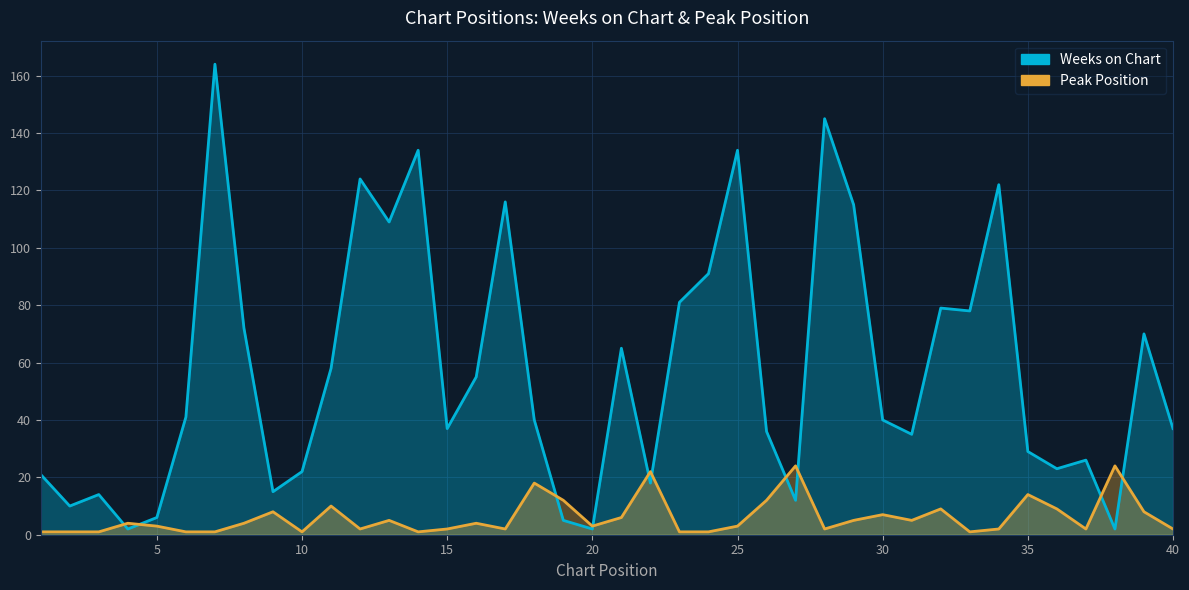

In Weeks on Chart, how many points are higher than both neighbors (excluding endpoints)?

12